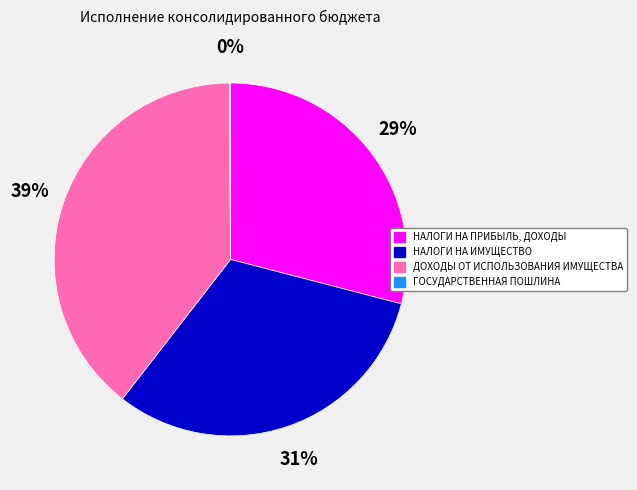

To the nearest percent, what is the average slice percentage?

25%